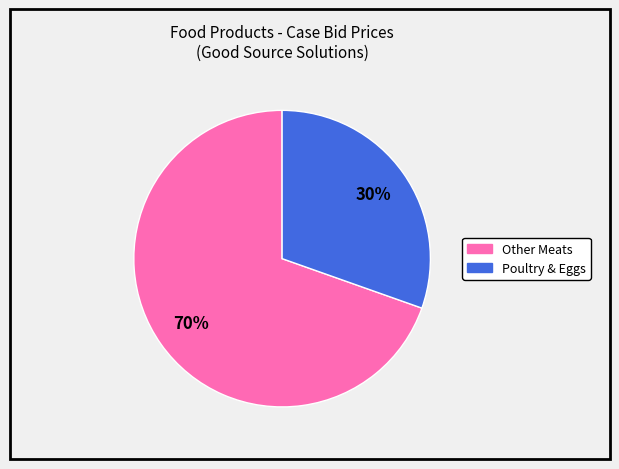

To the nearest percent, what is the average slice percentage?

50%